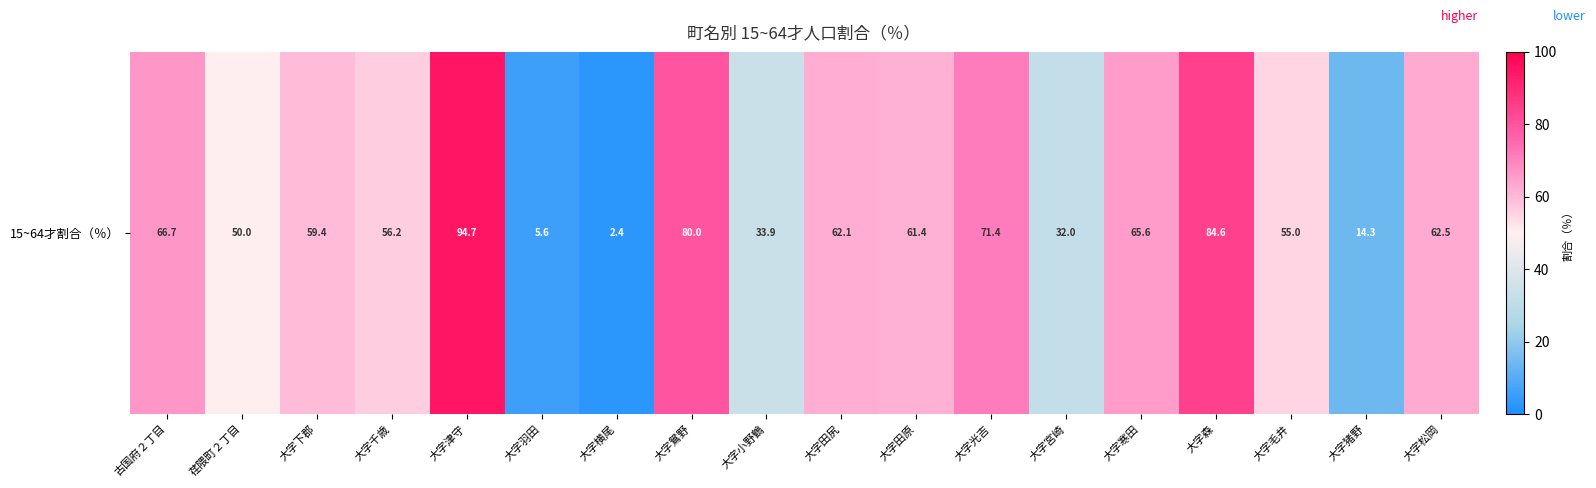

What is the difference between the values at 大字鴛野 and 大字横尾?

77.6